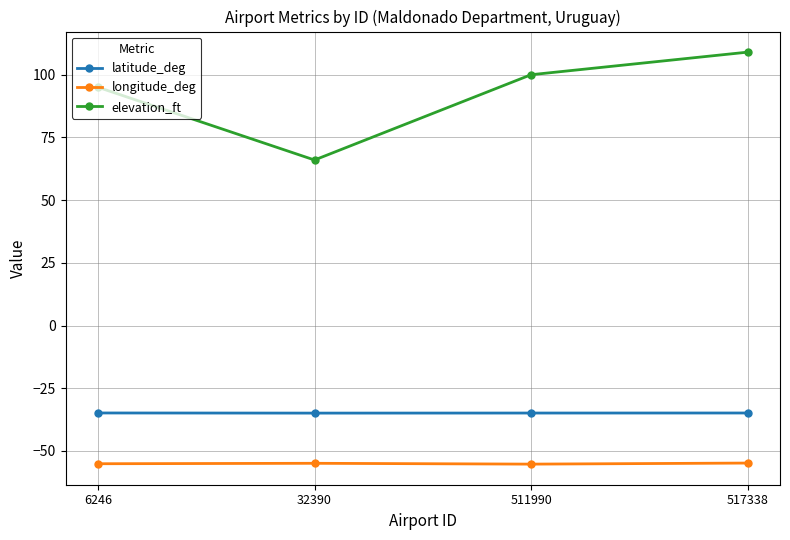

At 32390, list the series in order from largest to smallest.

elevation_ft, latitude_deg, longitude_deg